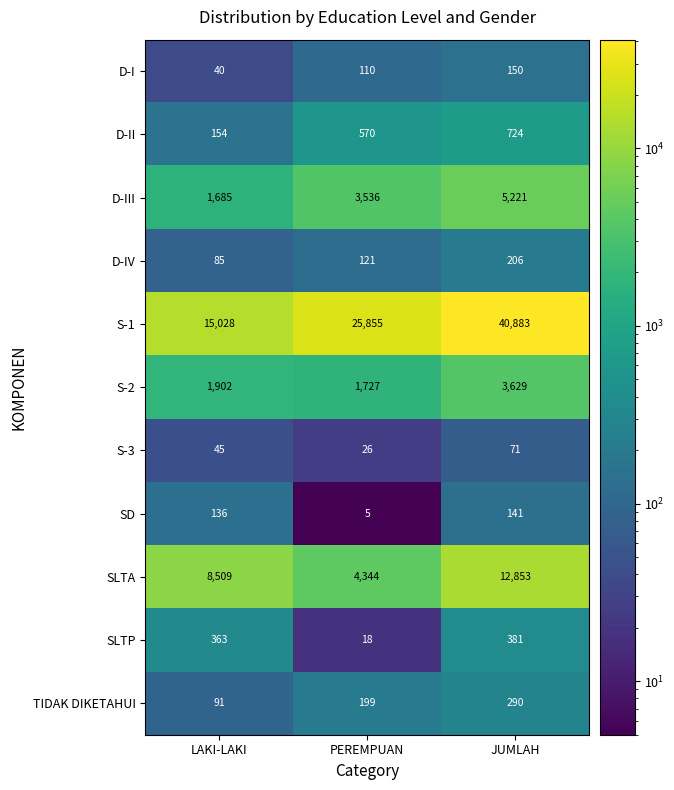

What is the difference between the D-IV values at JUMLAH and LAKI-LAKI?

121